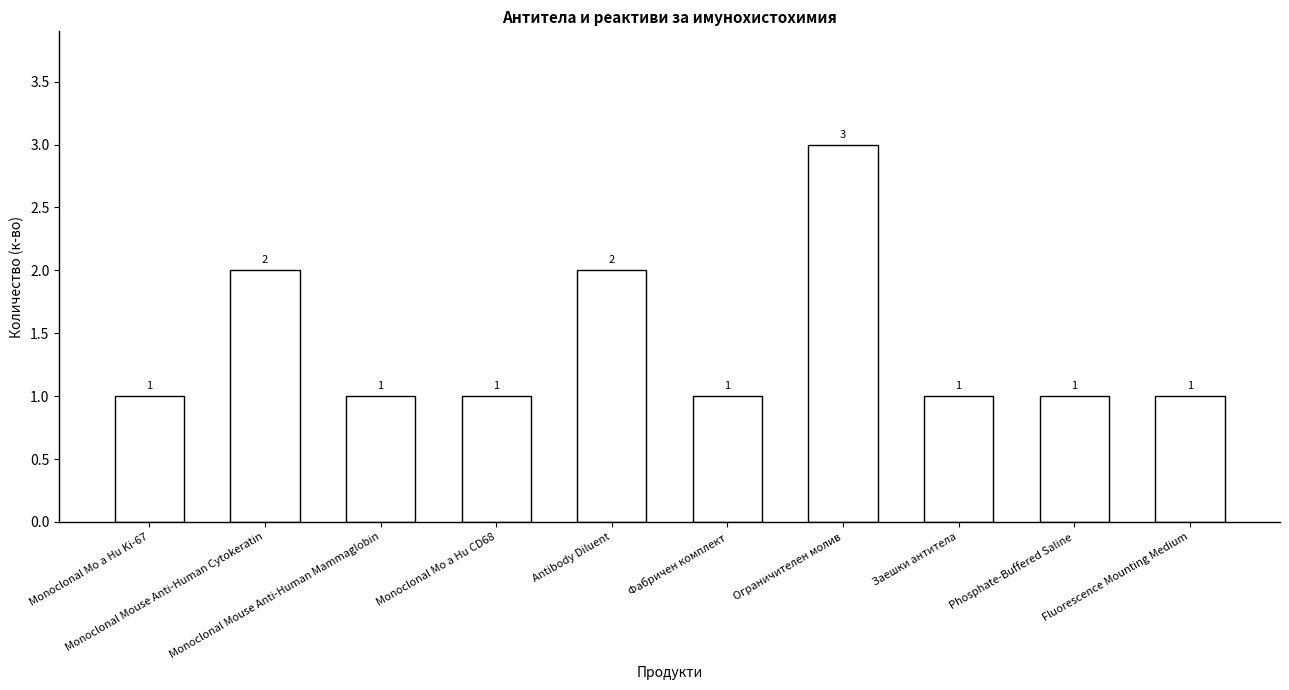

What is the difference between the maximum and minimum values?

2